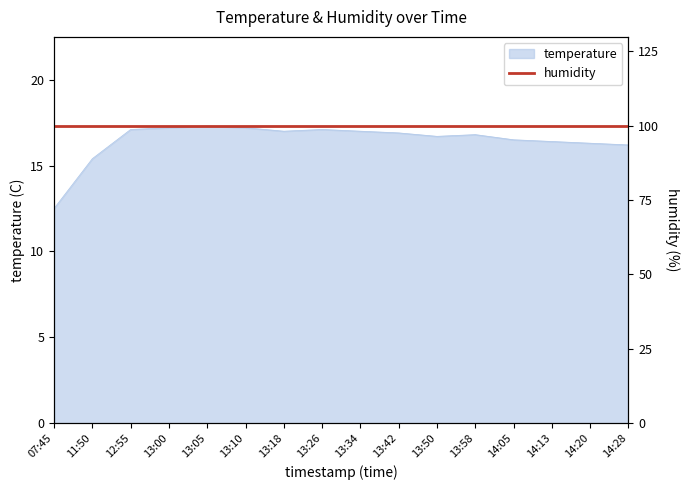

The chart shows a value of 16.4 at 14:13. True or false?

True